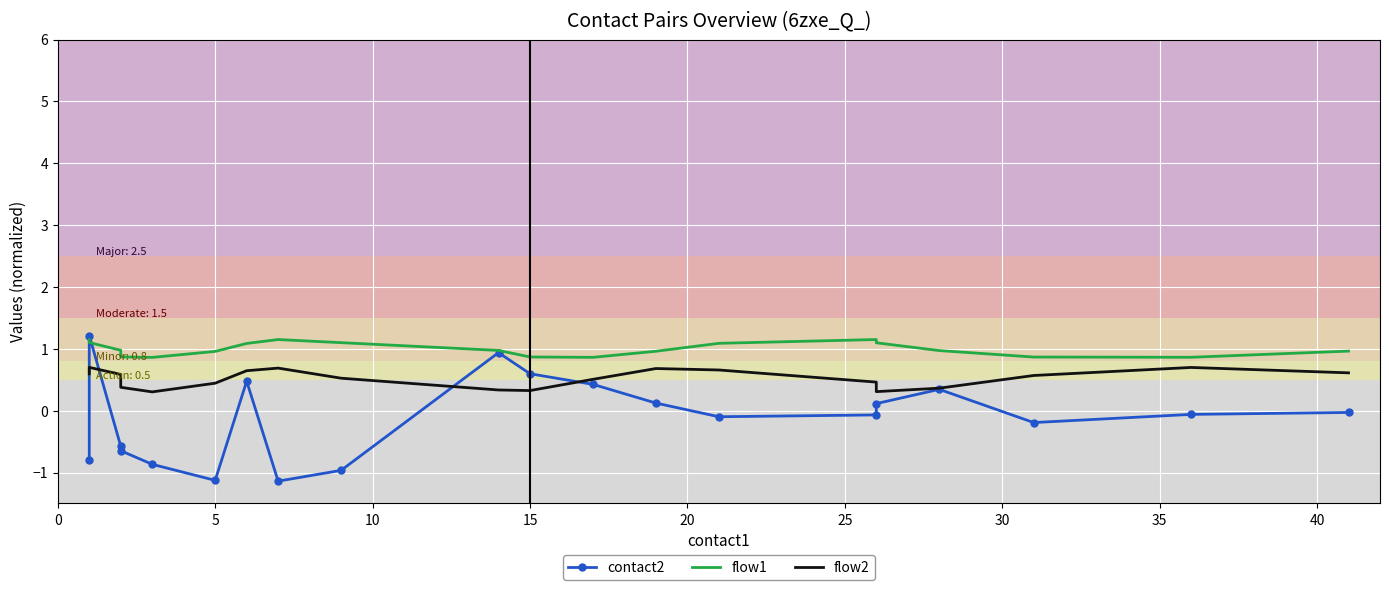

Which series has the widest spread of values?

contact2